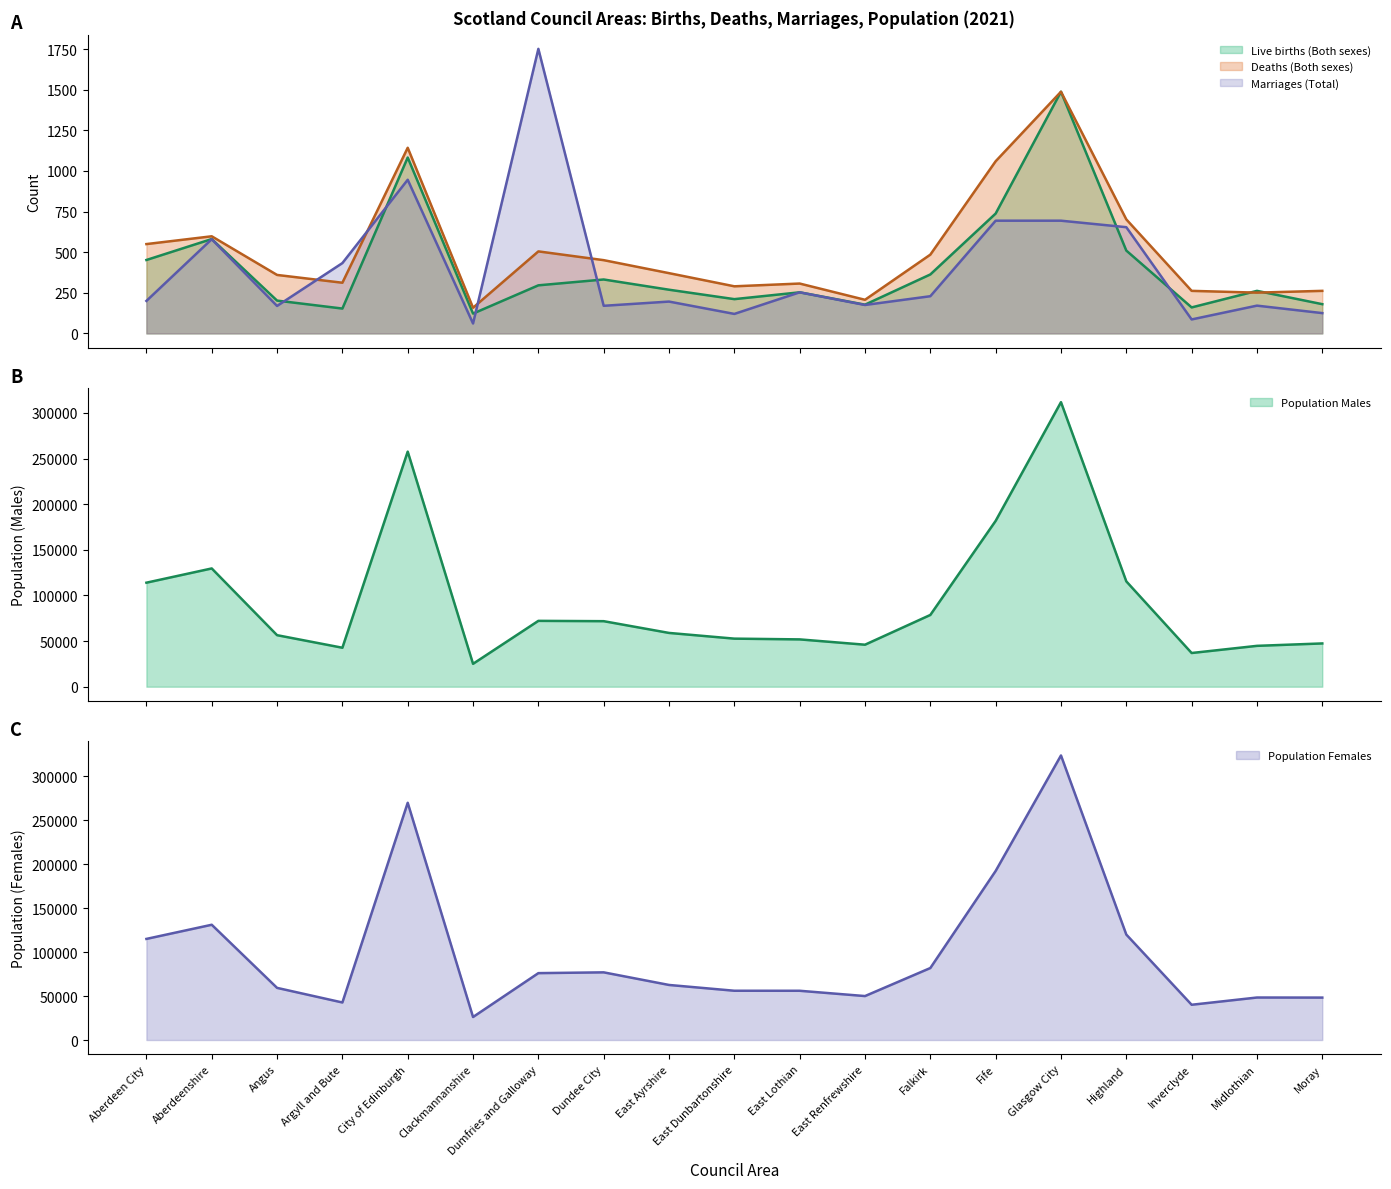

Count the number of data series in this chart.

5